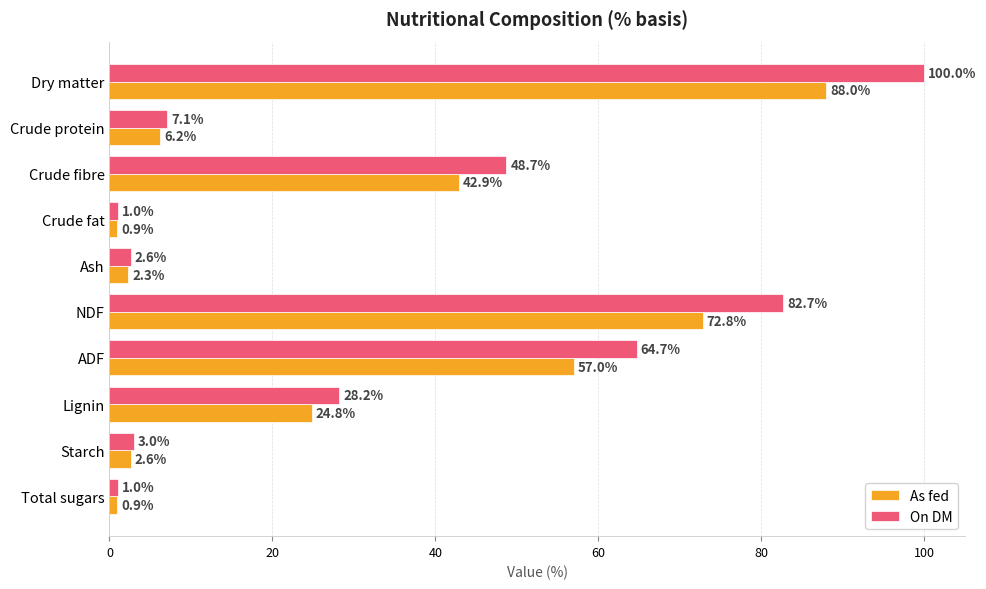

What is the total value across all series at Crude protein?

13.3